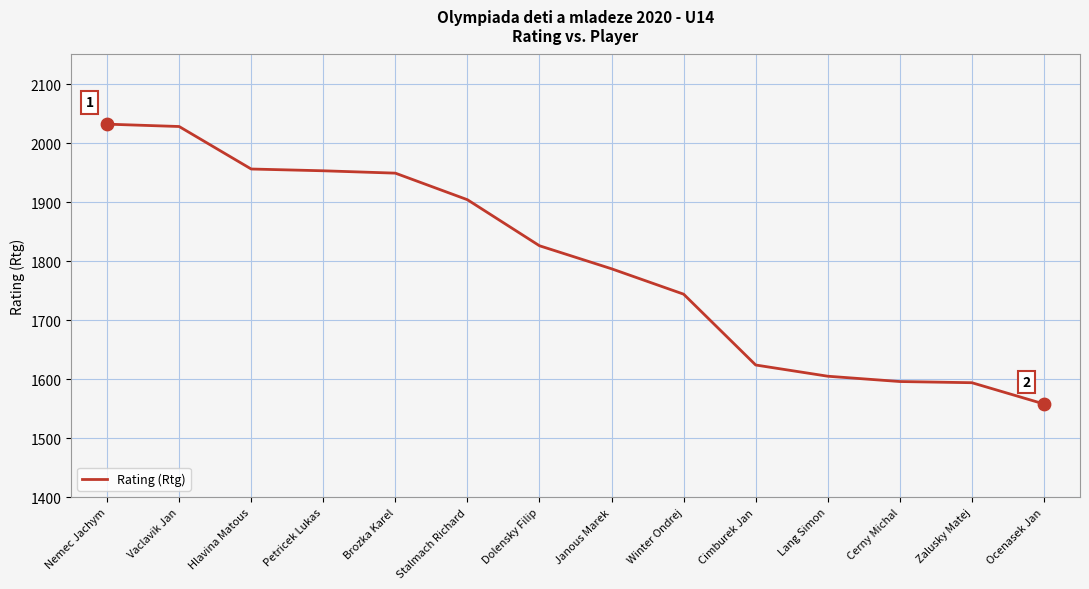

Approximately how many times larger is the value at Janous Marek compared to Nemec Jachym?

0.9